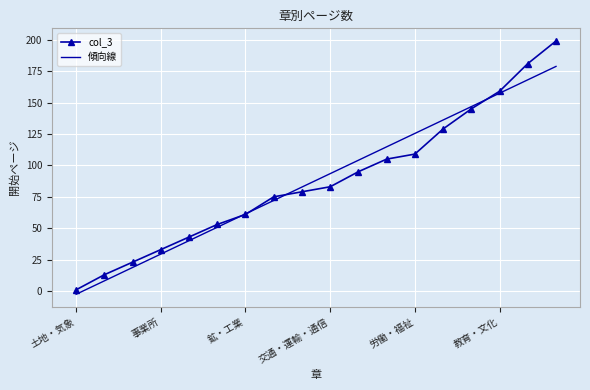

Which series has the largest range (max minus min)?

col_3